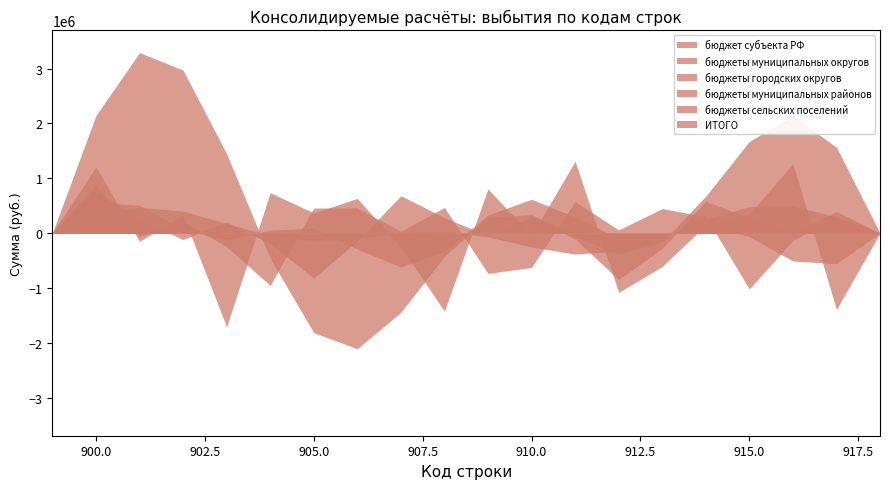

Which series has the widest spread of values?

ИТОГО